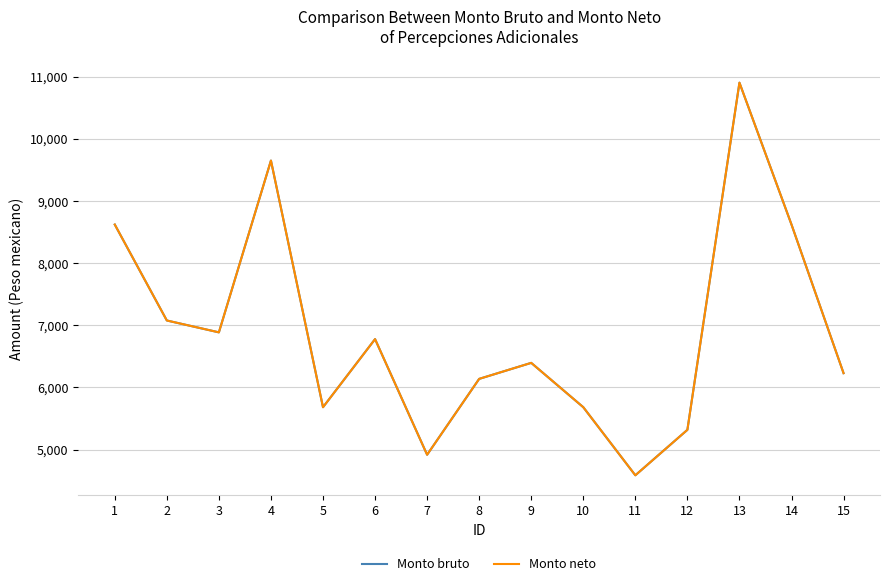

Is this an area chart (filled region under the line)?

No